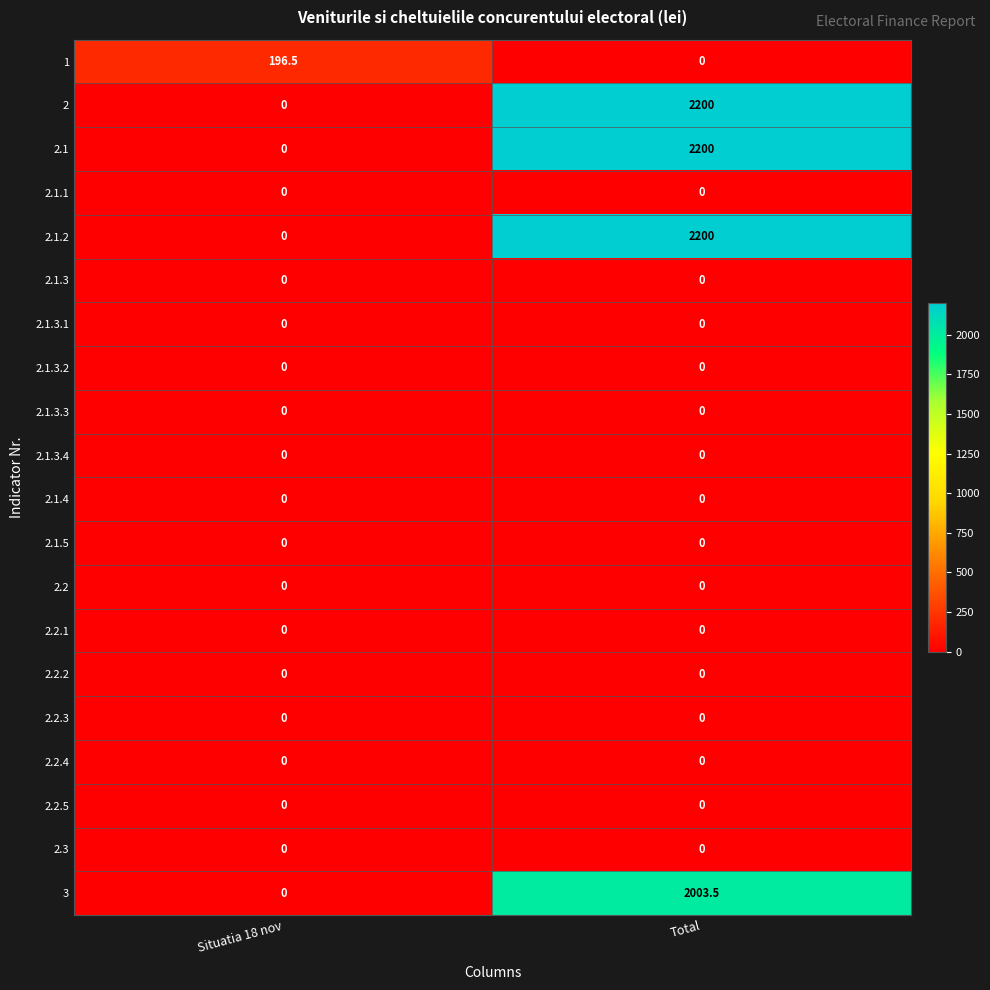

True or false: 2.1.3.2 has a value of 0.0 at Total.

True